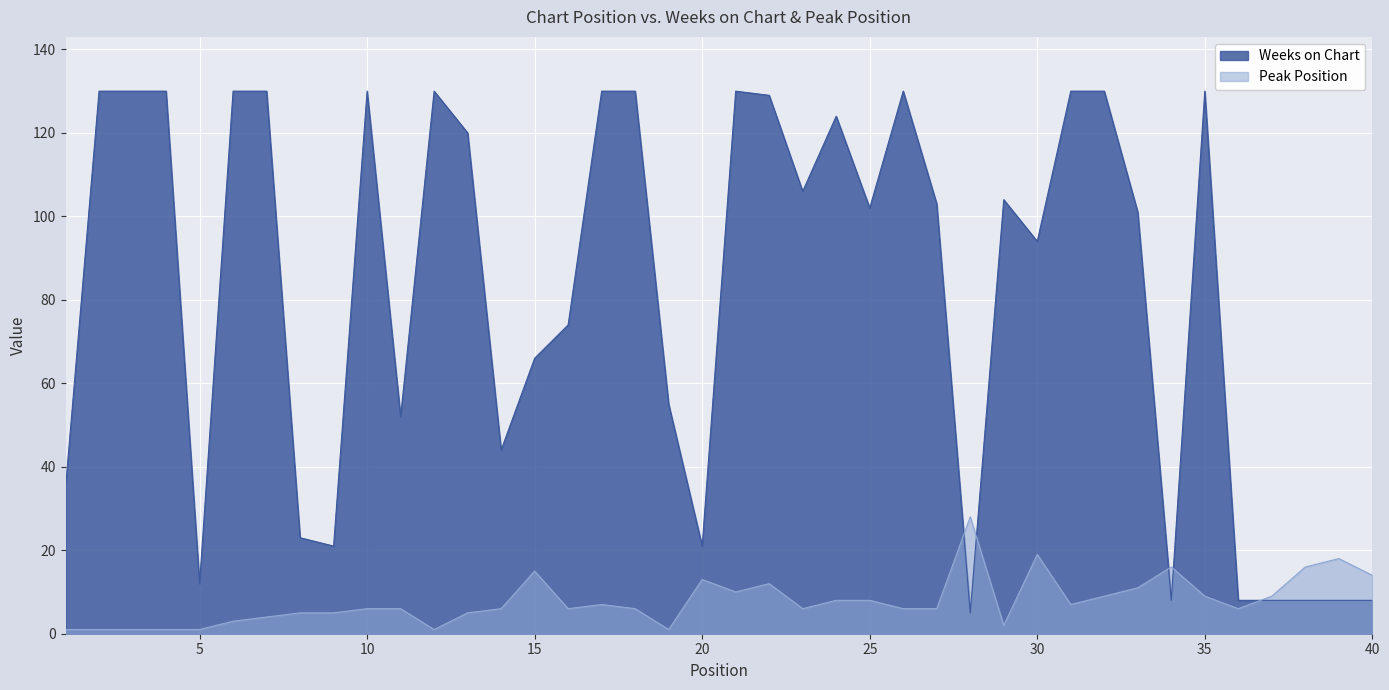

Which series has the largest total across all categories?

Weeks on Chart